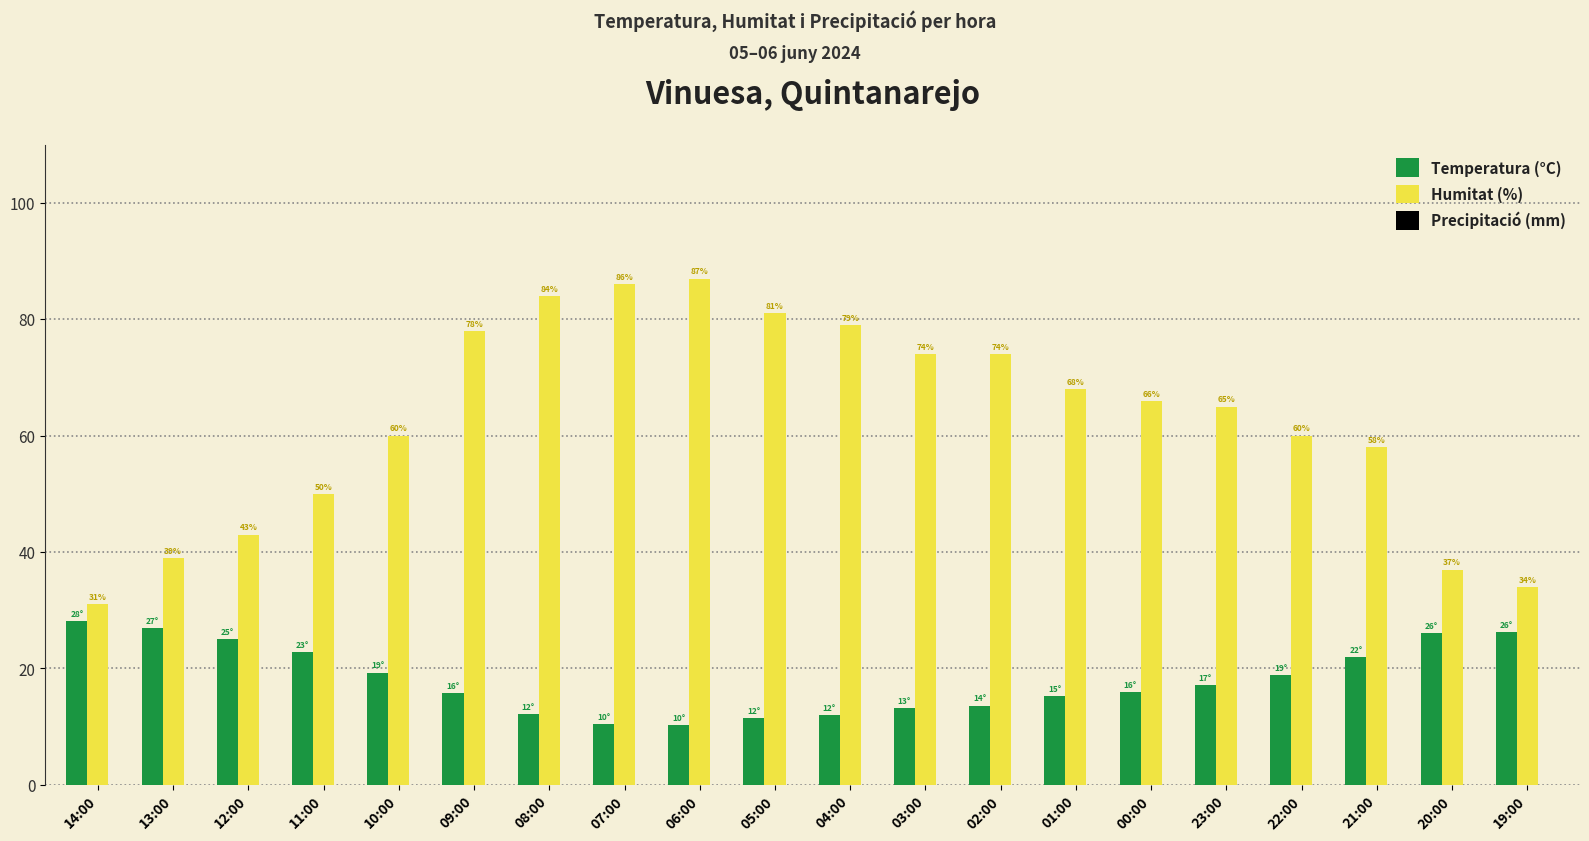

At which label does Temperatura (°C) first exceed 17?

14:00